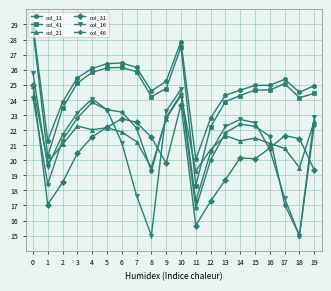

The col_11 series shows 39.8 at 18. True or false?

False